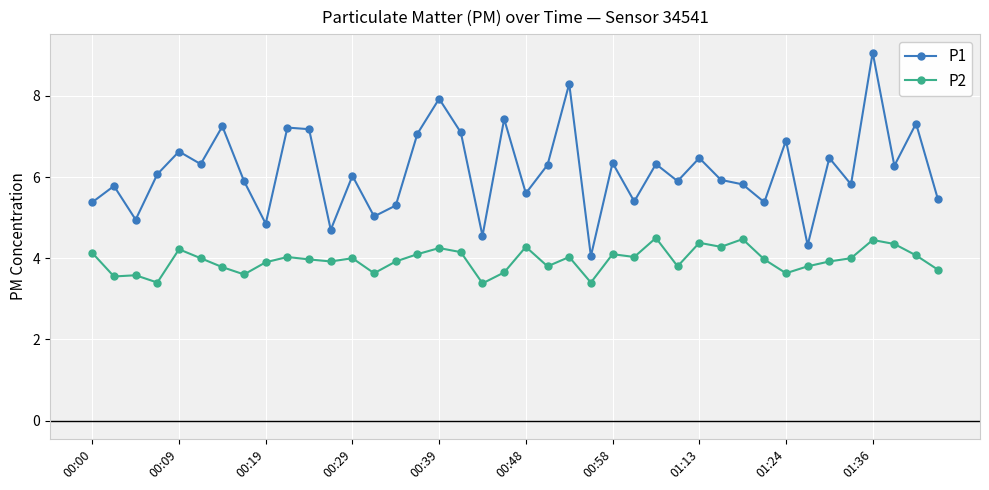

Which series has the largest total across all categories?

P1